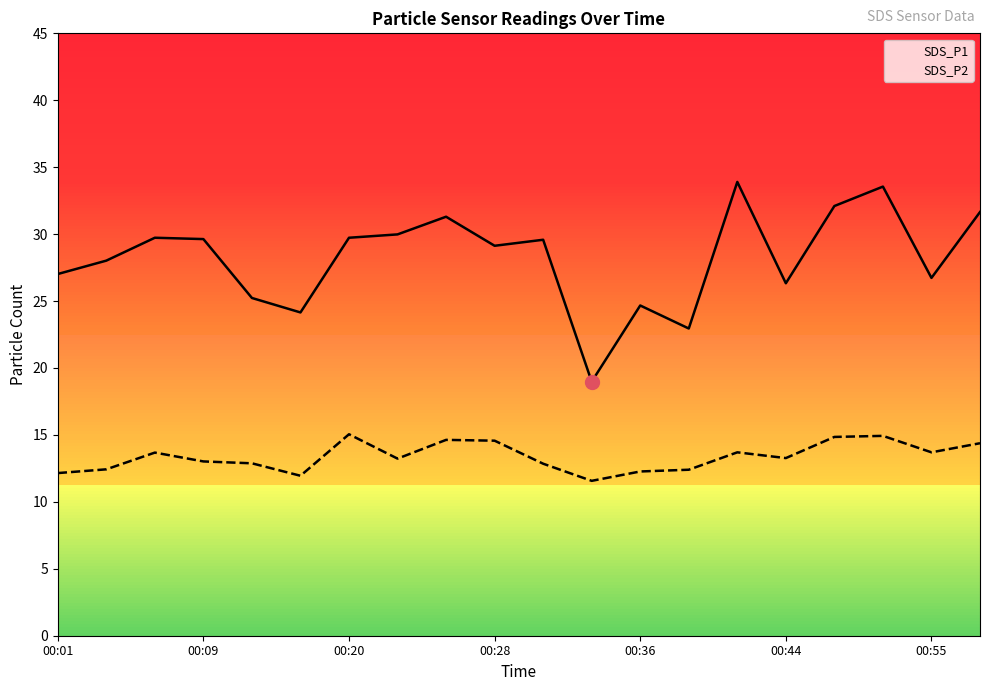

Between 00:55 and 12, which series saw the biggest shift?

SDS_P1